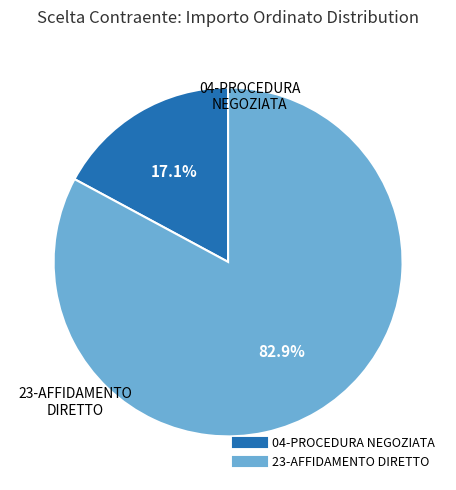

Is there a majority slice in this chart?

Yes